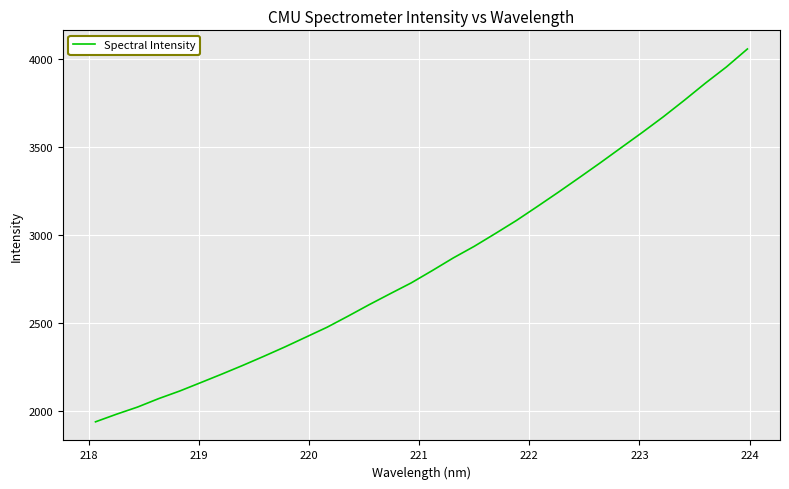

What is the greatest value displayed?

4058.2